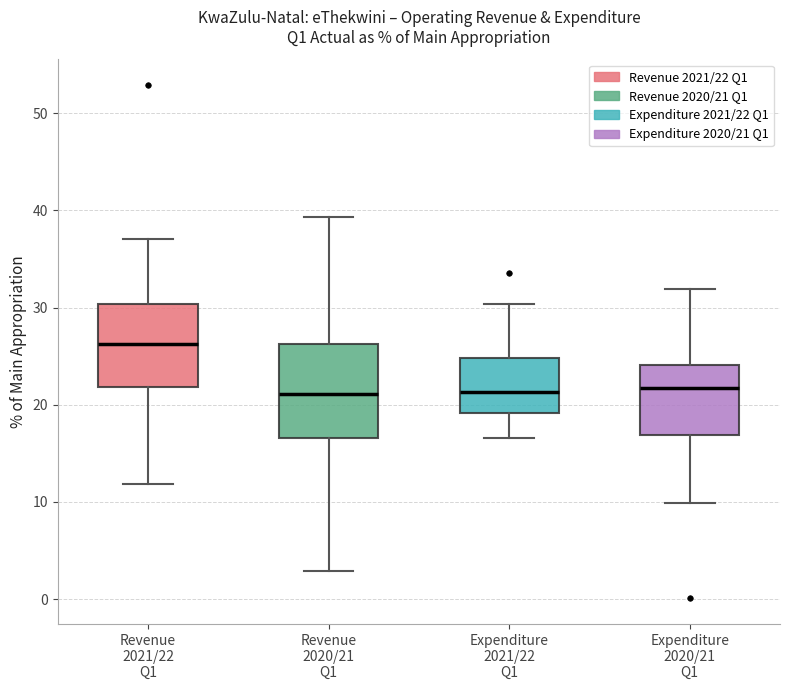

Reading left to right, transcribe this box plot: for each box, give where its median line is, the range the box spans, and where its two whiskers end, as read against the y-axis. The values are not printed on the chart, so give them approximately, as read against the axis.

Revenue 2021/22 Q1: median 26, box 22 to 30, whiskers 12 to 37
Revenue 2020/21 Q1: median 21, box 17 to 26, whiskers 3 to 39
Expenditure 2021/22 Q1: median 21, box 19 to 25, whiskers 17 to 30
Expenditure 2020/21 Q1: median 22, box 17 to 24, whiskers 10 to 32